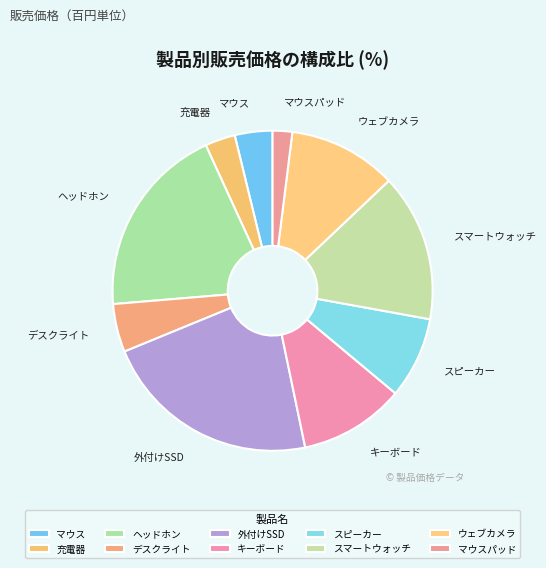

Is 外付けSSD the majority of the pie?

No